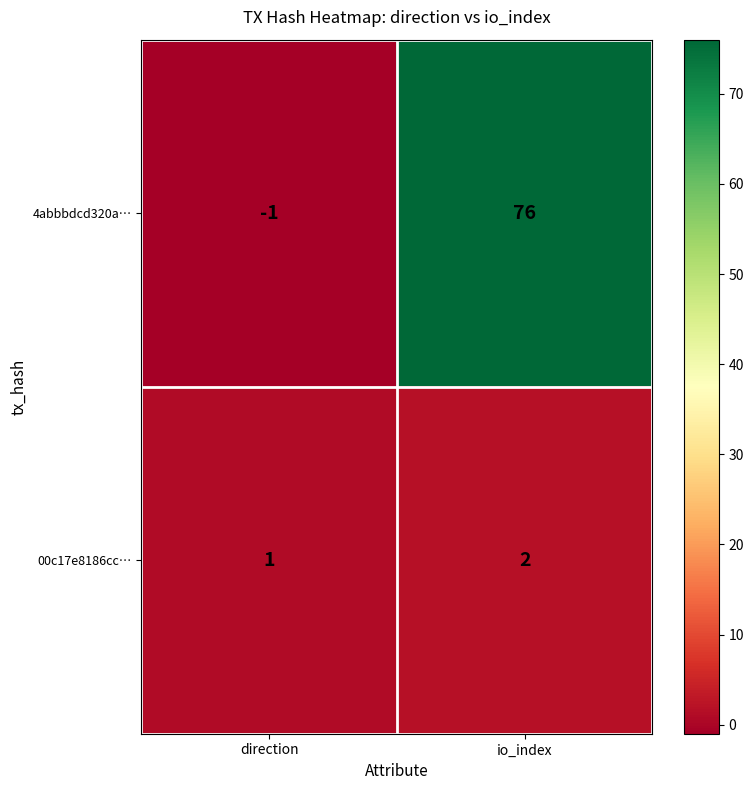

Which series changed the most between direction and io_index?

4abbbdcd320a…